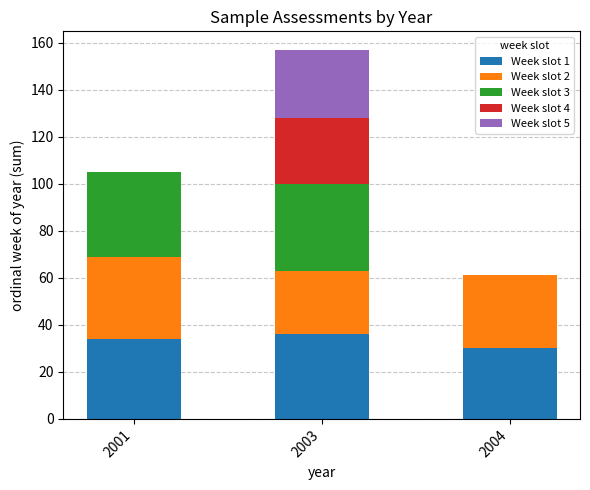

At which category is the sum across all series the highest?

2003